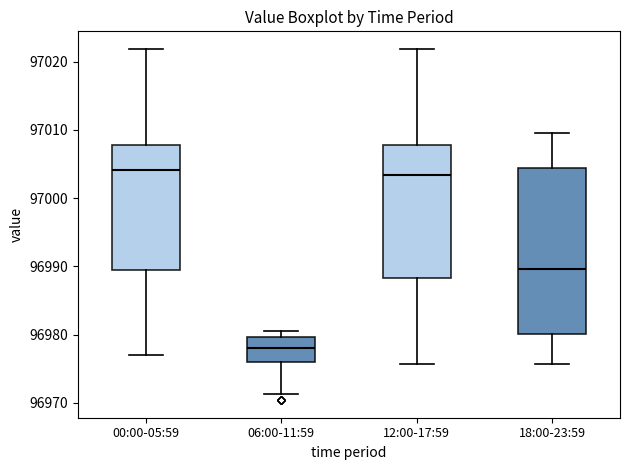

Reading left to right, transcribe this box plot: for each box, give where its median line is, the range the box spans, and where its two whiskers end, as read against the y-axis. The values are not printed on the chart, so give them approximately, as read against the axis.

00:00-05:59: median 97004, box 96989 to 97008, whiskers 96977 to 97022
06:00-11:59: median 96978, box 96976 to 96980, whiskers 96971 to 96981
12:00-17:59: median 97003, box 96988 to 97008, whiskers 96976 to 97022
18:00-23:59: median 96990, box 96980 to 97004, whiskers 96976 to 97010